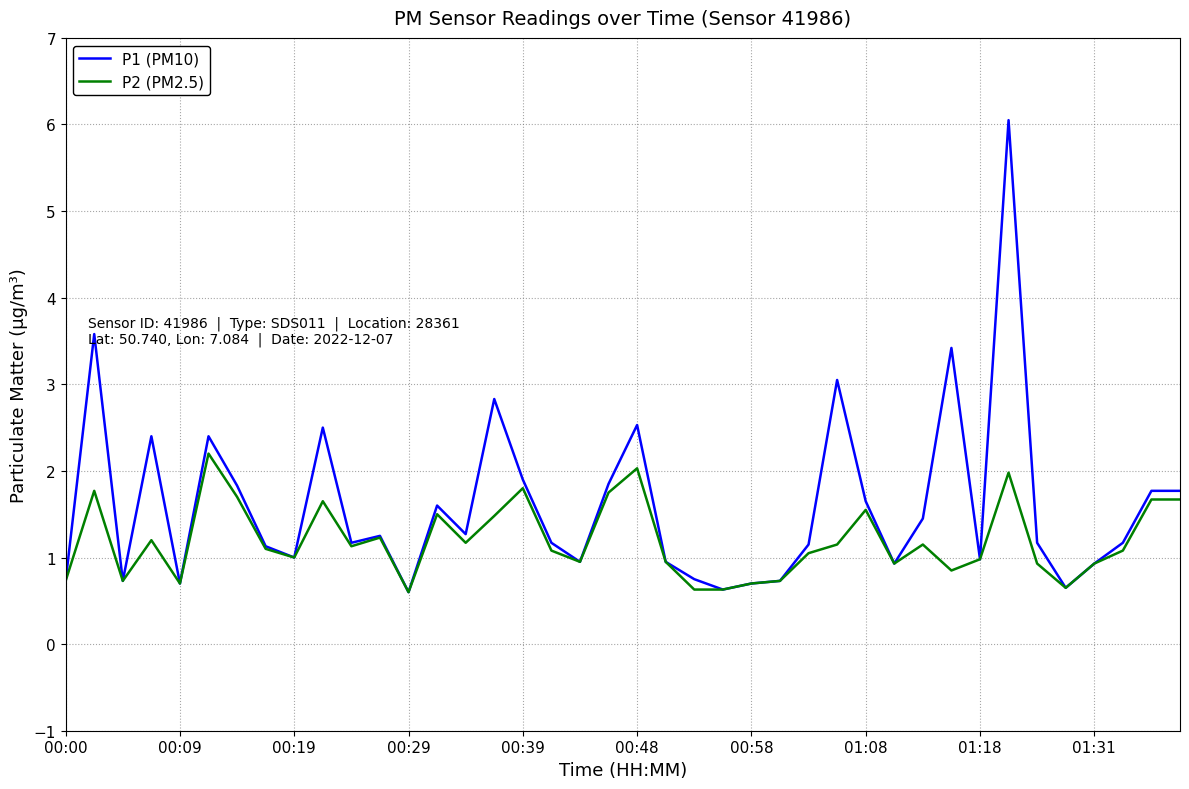

List the series in order of their overall mean, highest first.

P1 (PM10), P2 (PM2.5)